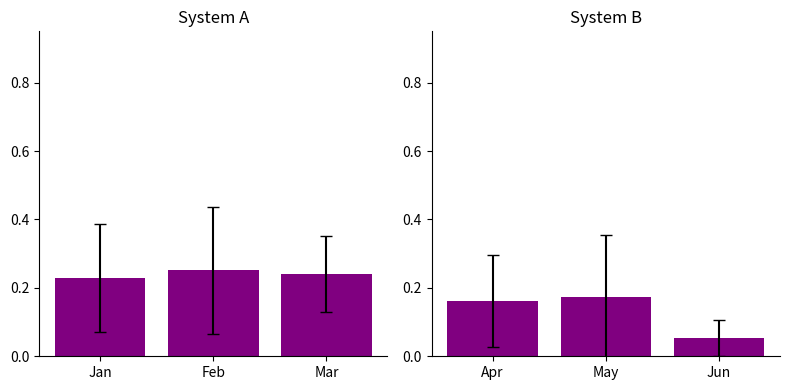

The System A series shows 0.3 at Feb. True or false?

True